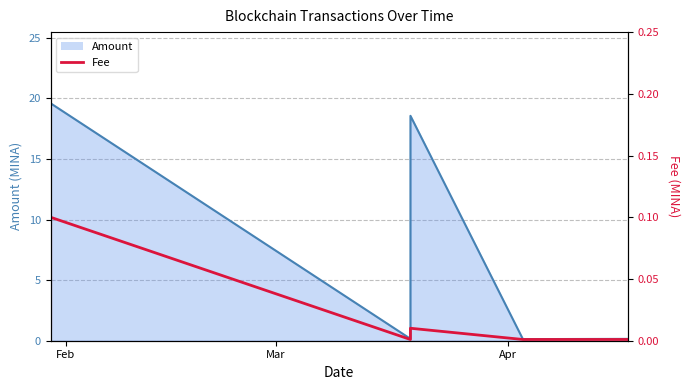

True or false: the data shows 0.0 at 3.

False